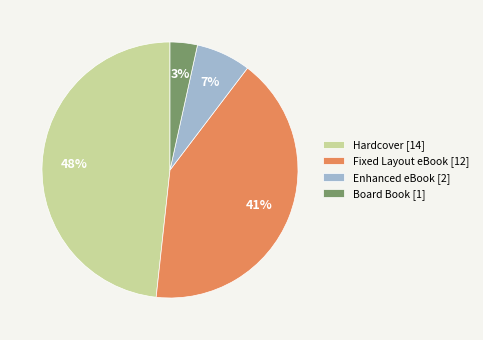

How many slices are in this pie chart?

4